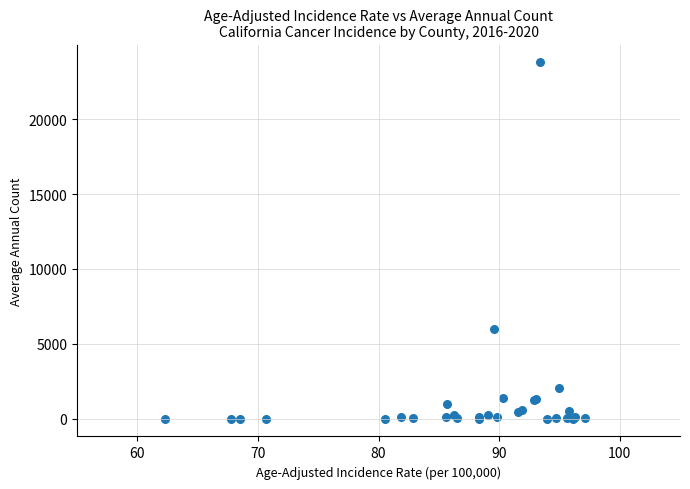

What Y value in the scatter plot is closest to 11897?

6023